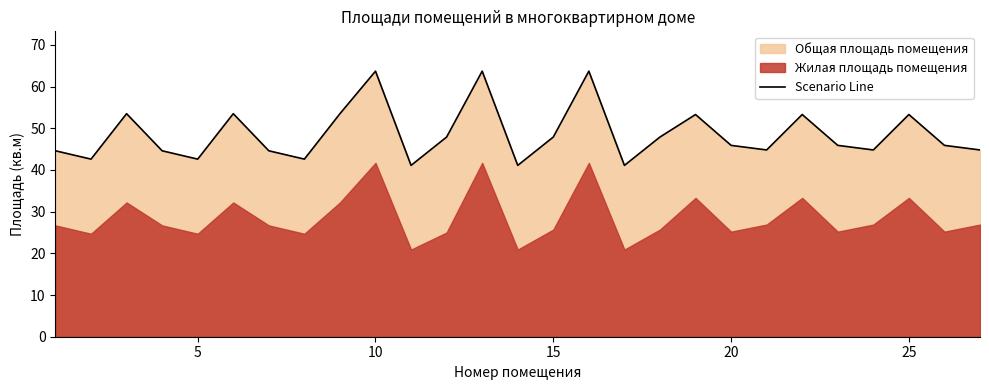

What is the minimum value for Scenario Line?

41.1